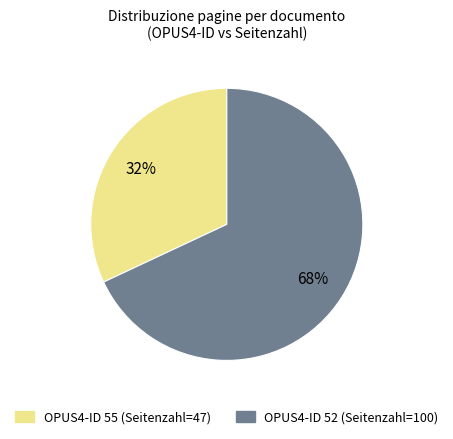

To the nearest percent, what is the difference between the largest and smallest slice percentages?

36%